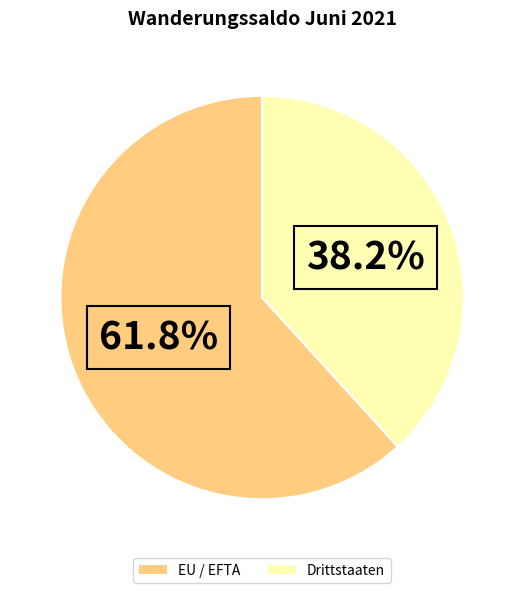

Which category has the smallest portion of the pie?

Drittstaaten